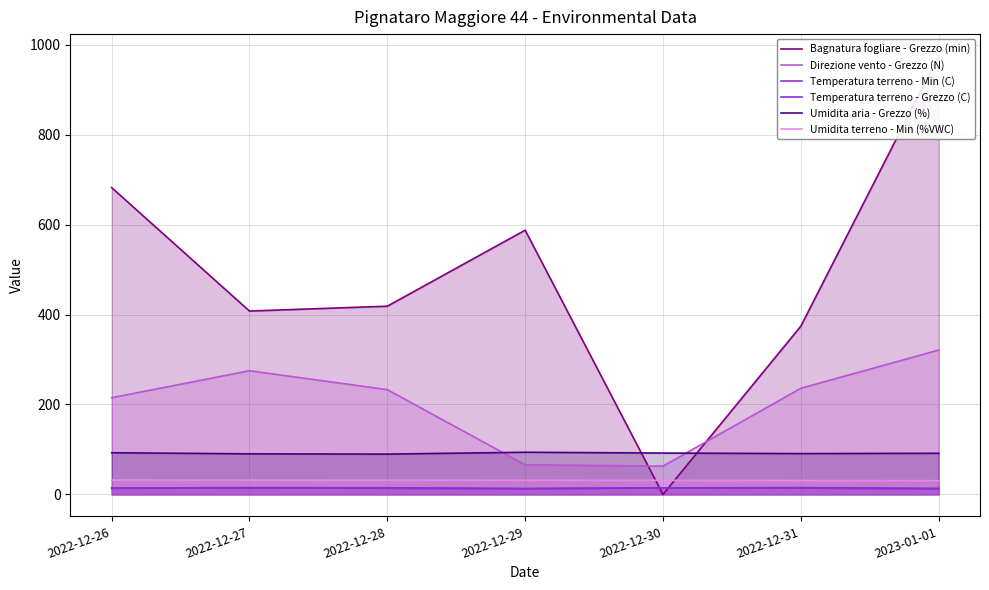

What is the total value across all series at 2022-12-28?

801.1